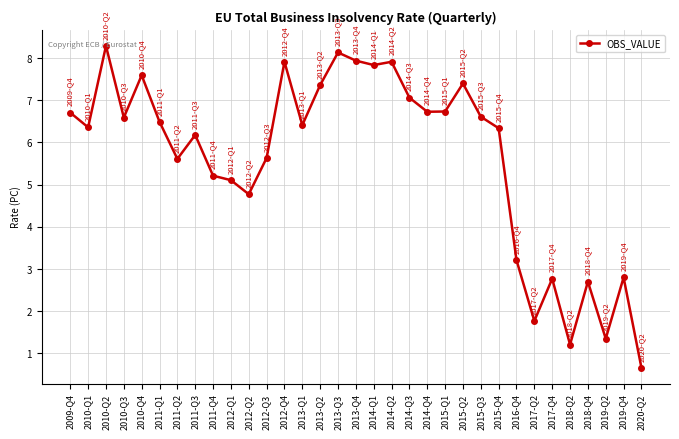

At which category does the data reach its first local valley?

2010-Q1